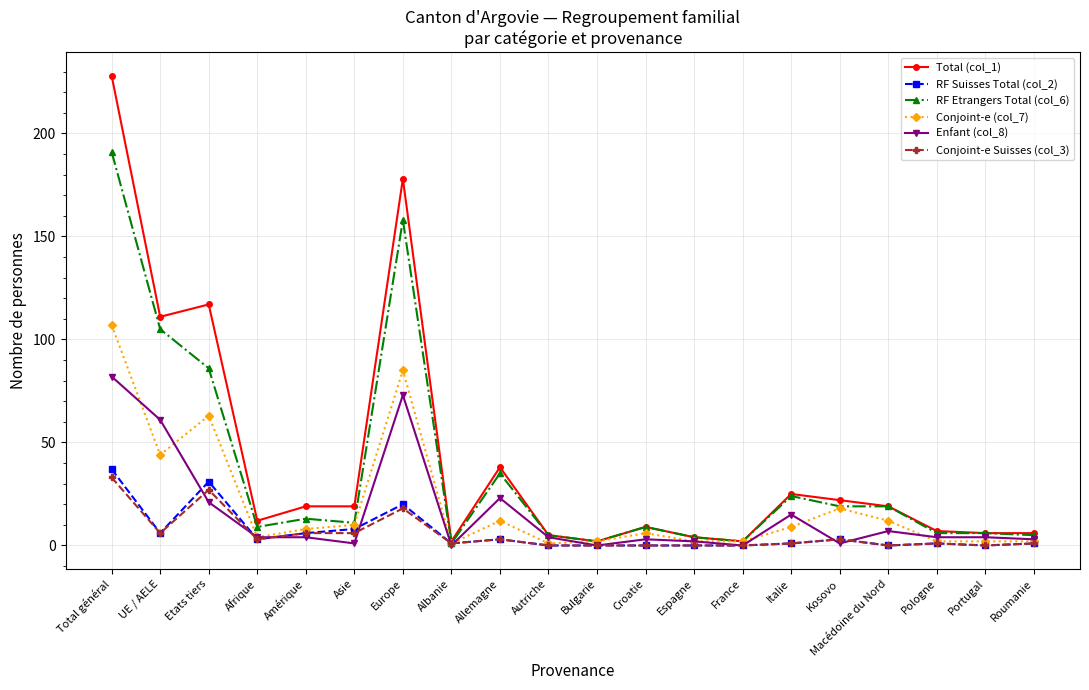

Where is the first local maximum for Conjoint-e (col_7)?

Etats tiers